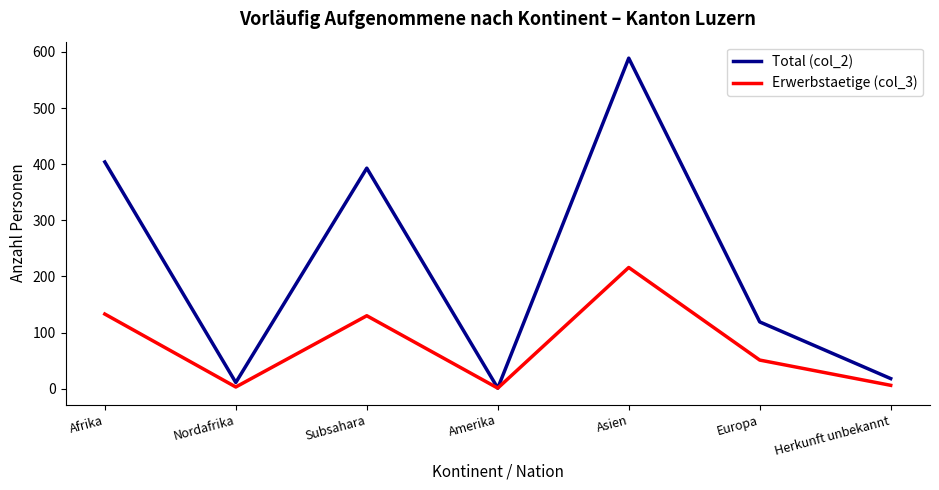

The Total (col_2) series shows 1 at Amerika. True or false?

True